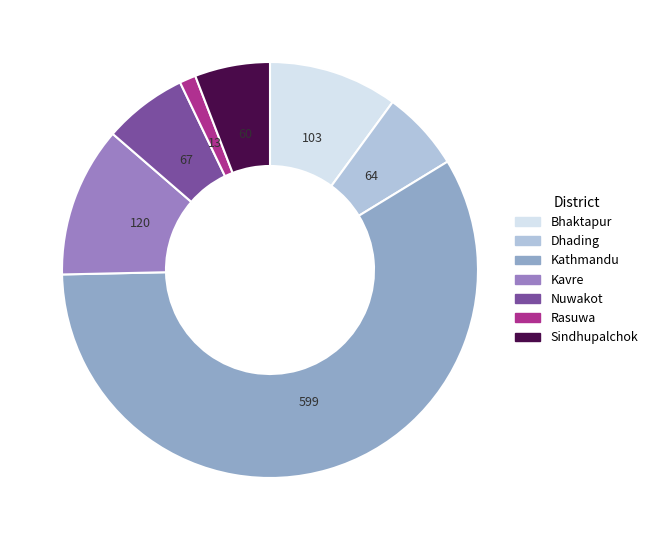

Does any single category account for the majority?

Yes